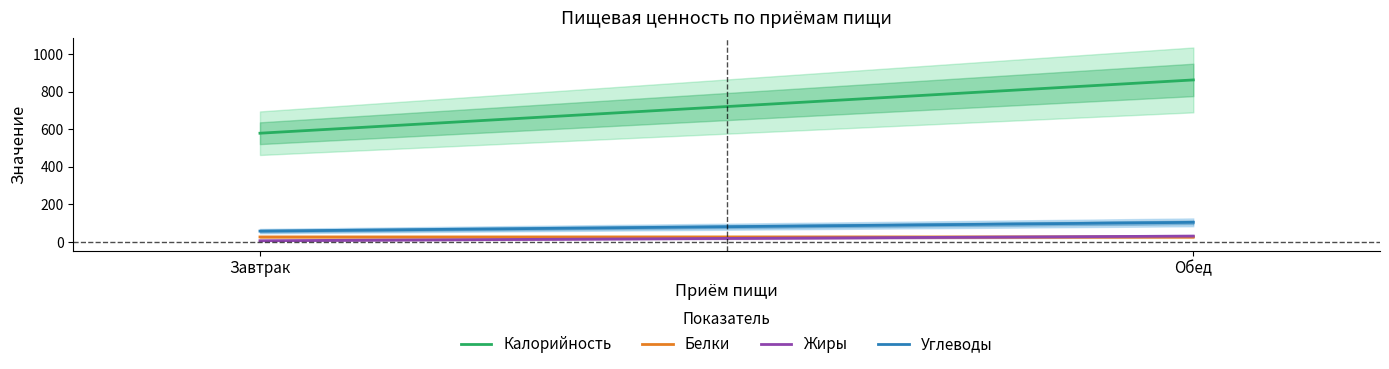

What is the smallest value displayed?

7.3